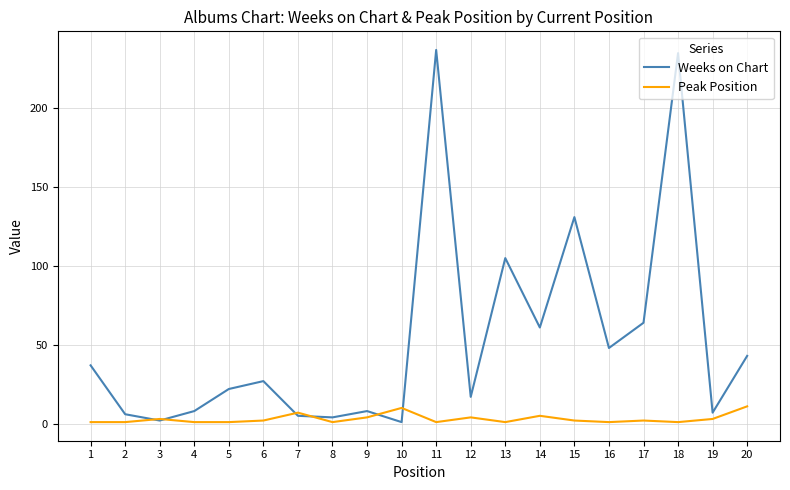

Which series has the widest spread of values?

Weeks on Chart